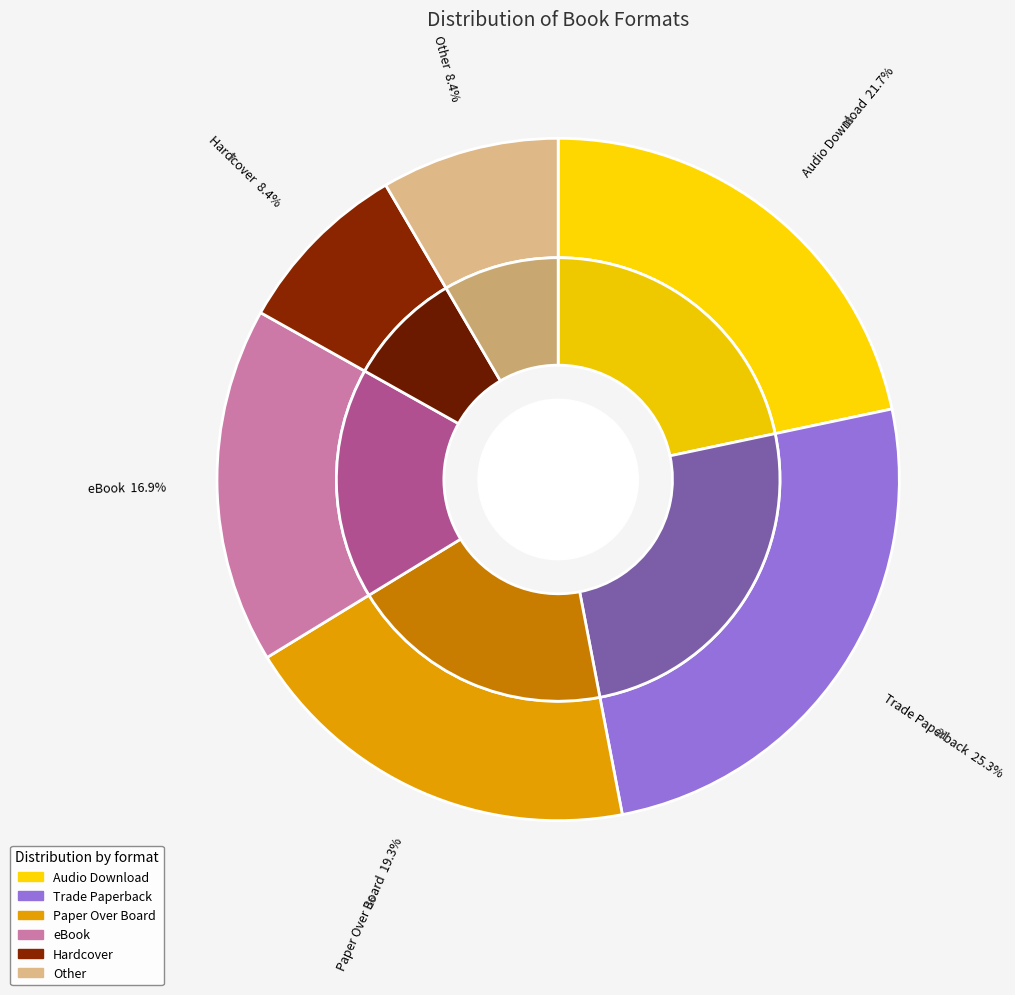

Approximately how many times larger is the value at Audio Download compared to Paper Over Board?

1.1